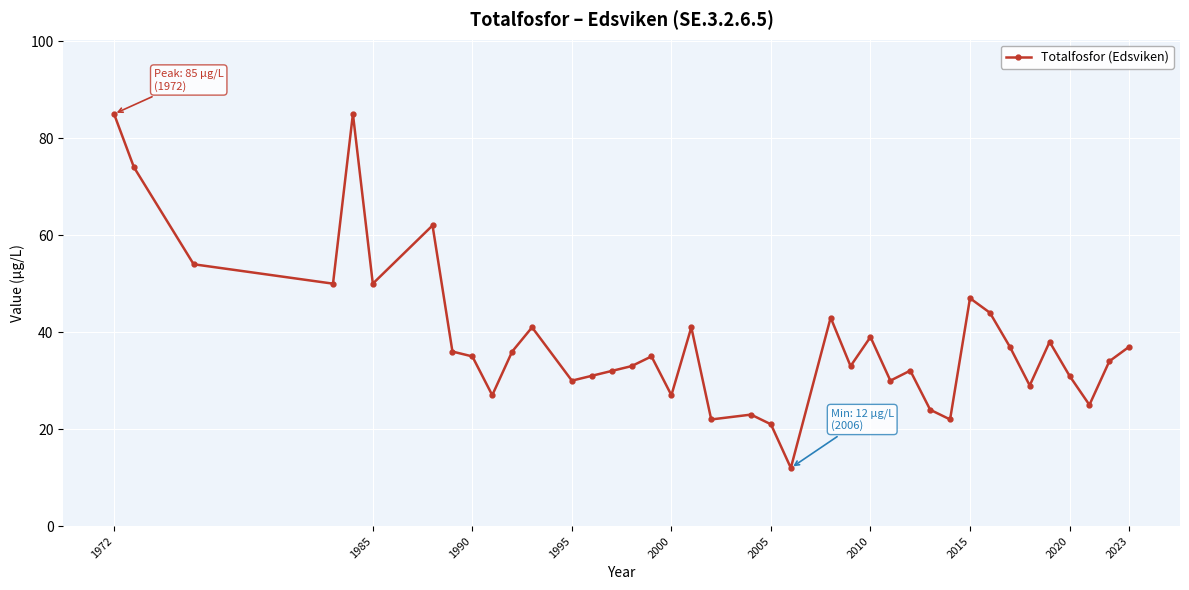

What is the minimum value shown in the chart?

12.0